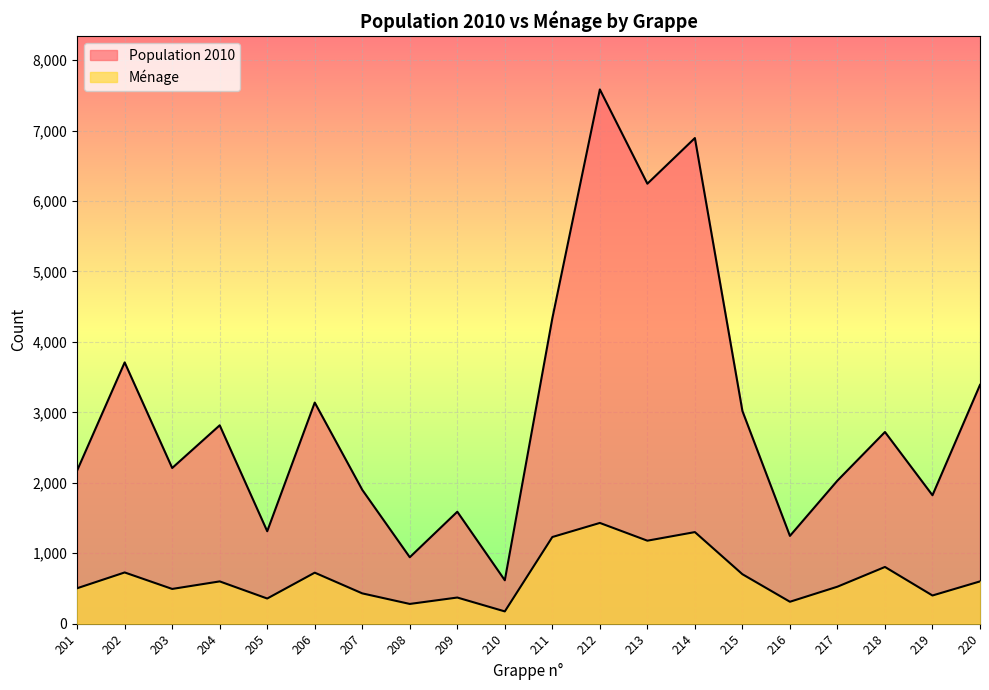

Reading left to right, list all the values displayed in this chart.

Population 2010: 2175	3709	2210	2816	1312	3139	1900	943	1589	616	4335	7584	6246	6894	3019	1246	2031	2721	1823	3390
Ménage: 503	727	493	600	357	724	430	280	371	174	1230	1430	1178	1300	702	311	525	805	400	600